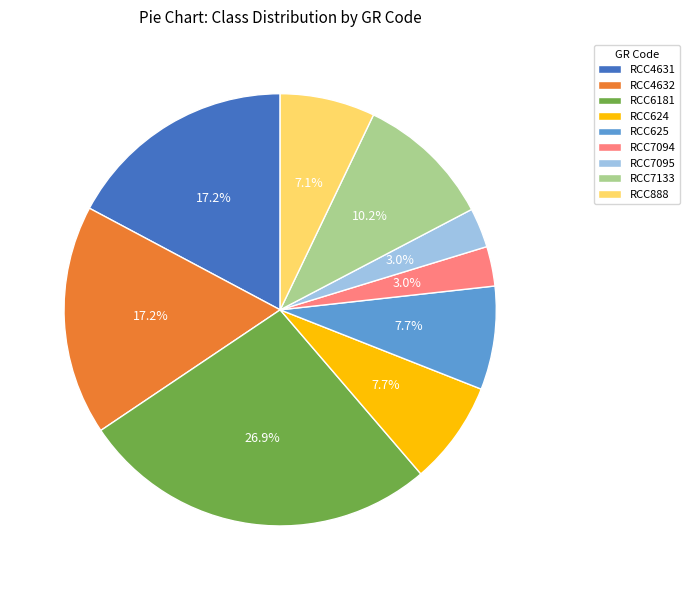

To the nearest percent, what percentage of the pie is RCC6181?

27%